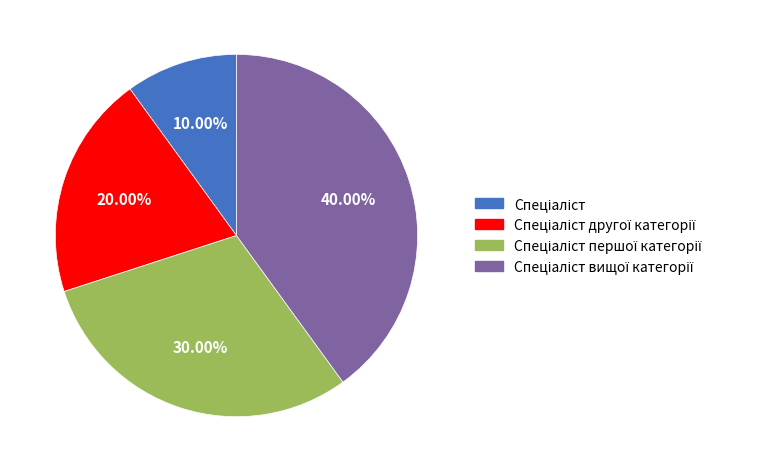

Does any single category account for the majority?

No